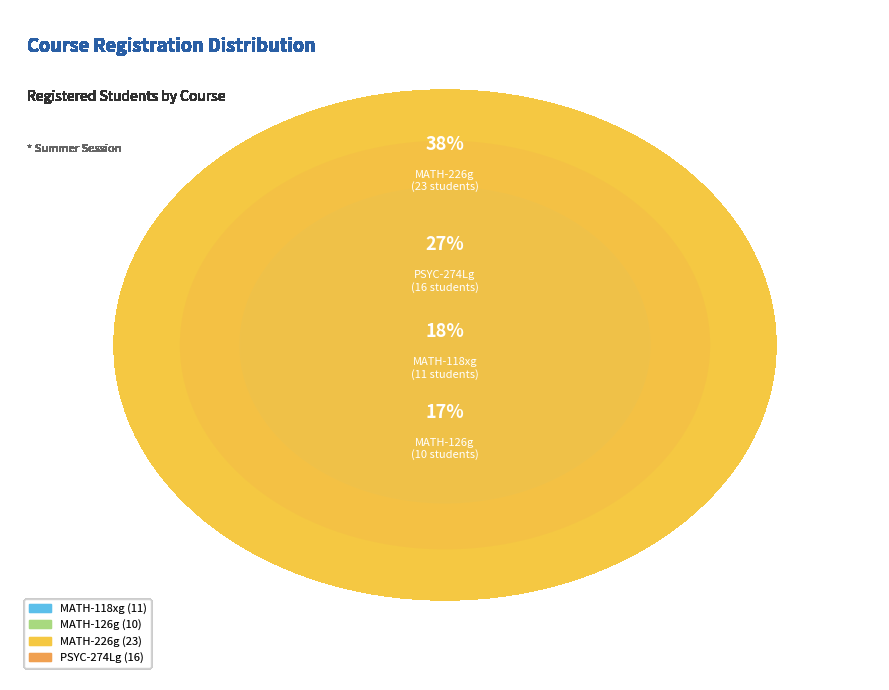

Does MATH-226g represent more than half of the total?

No